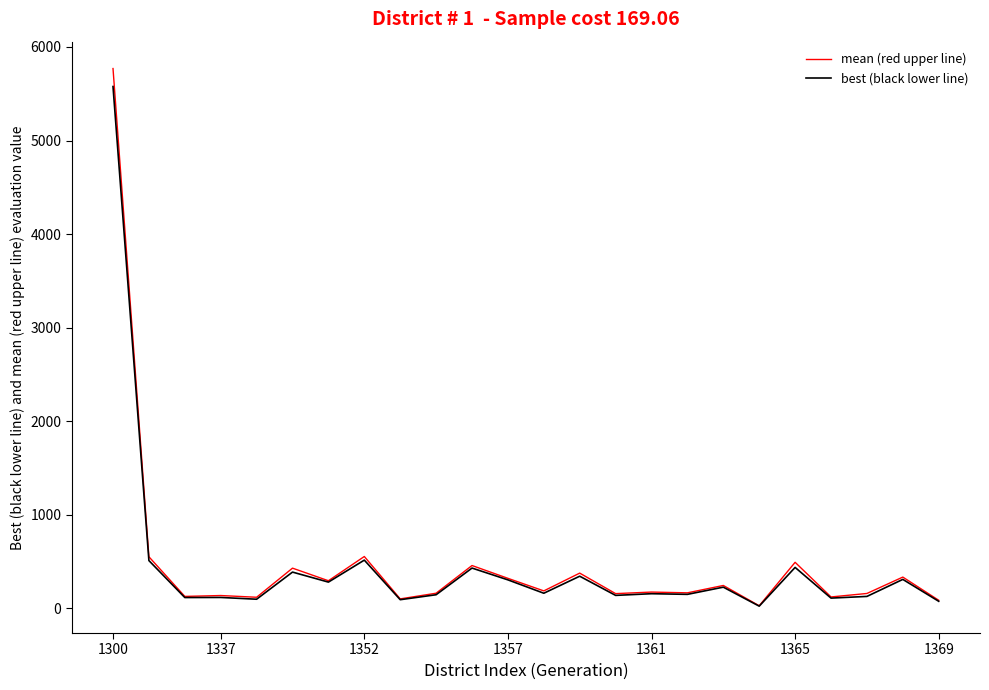

Count the number of data series in this chart.

2